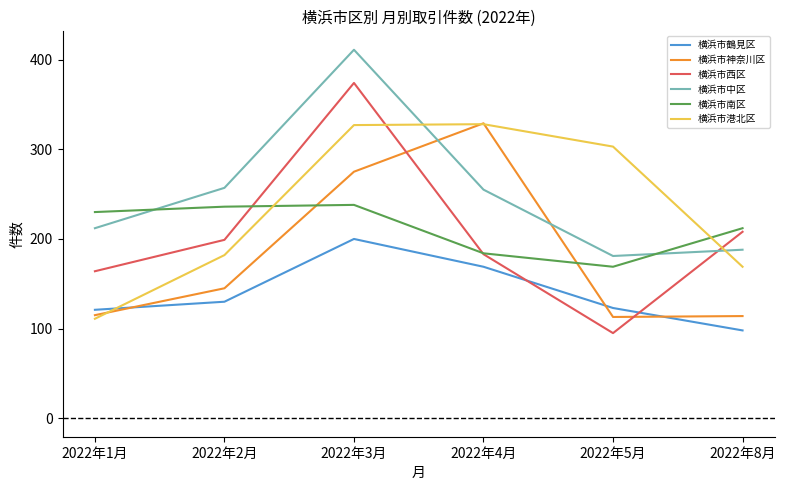

Is the value of 横浜市西区 at 2022年3月 greater than the value of 横浜市南区 at 2022年1月?

Yes